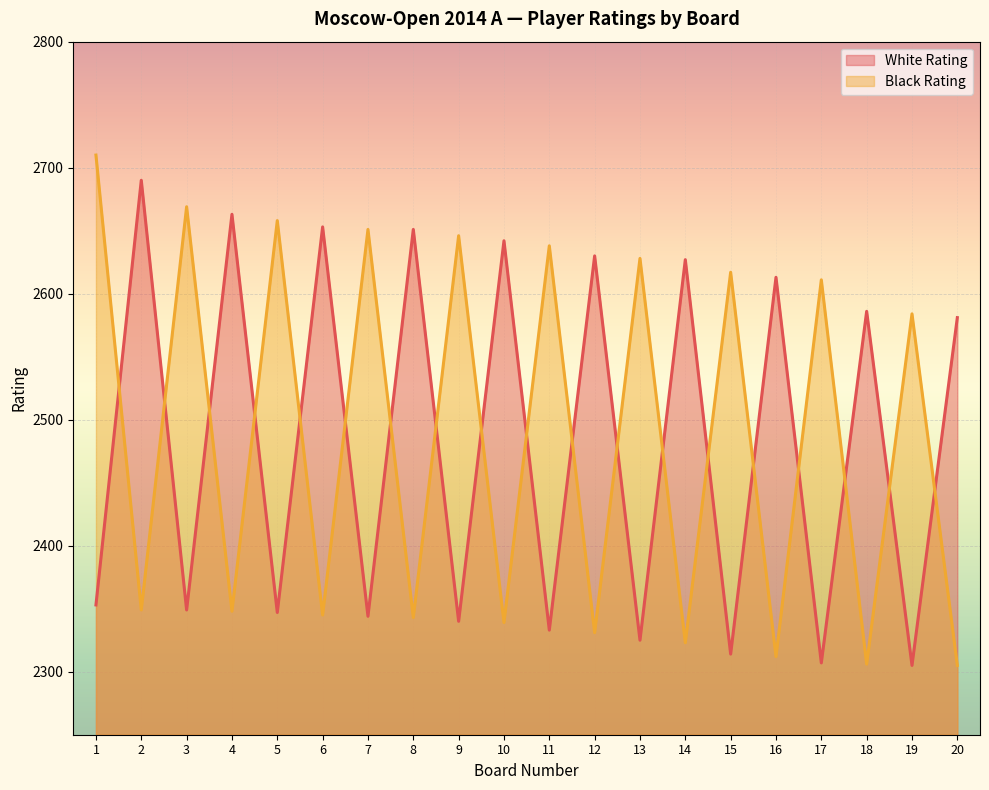

Between 1 and 18, which series saw the biggest shift?

Black Rating